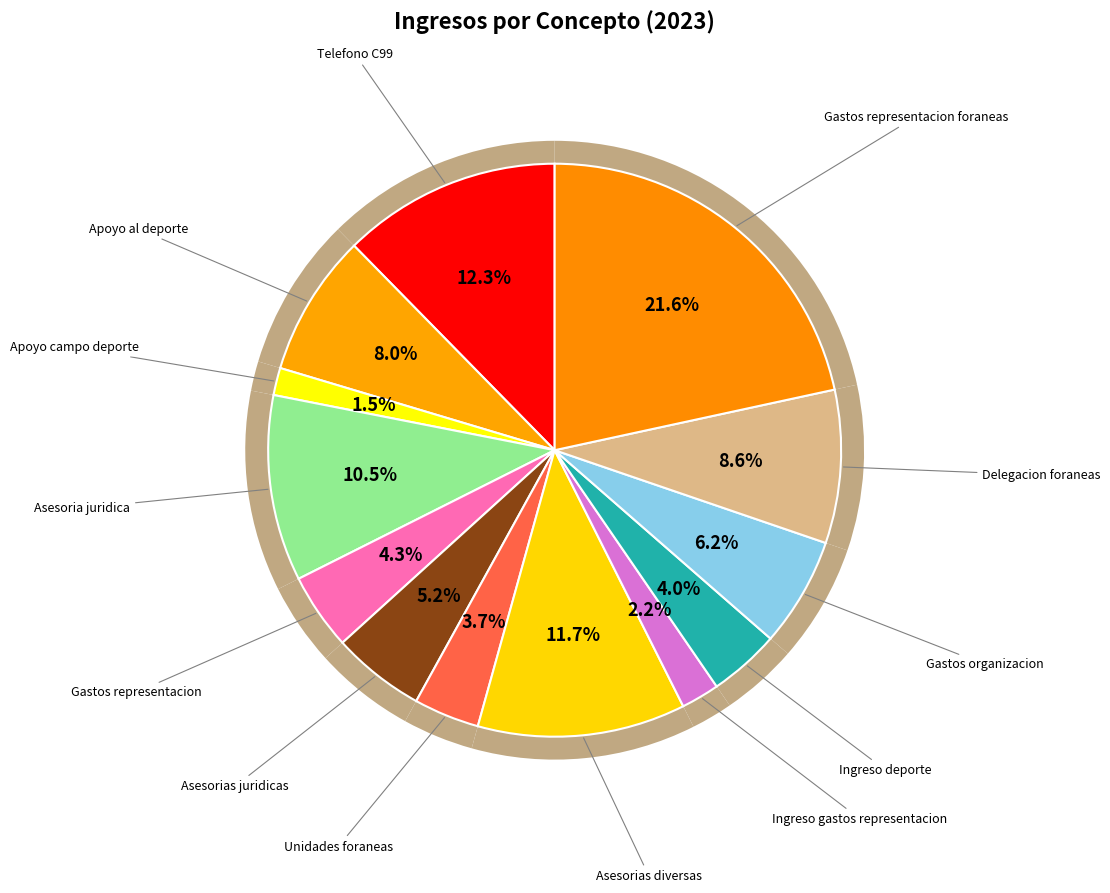

What is the largest slice in the pie chart?

Gastos representacion foraneas